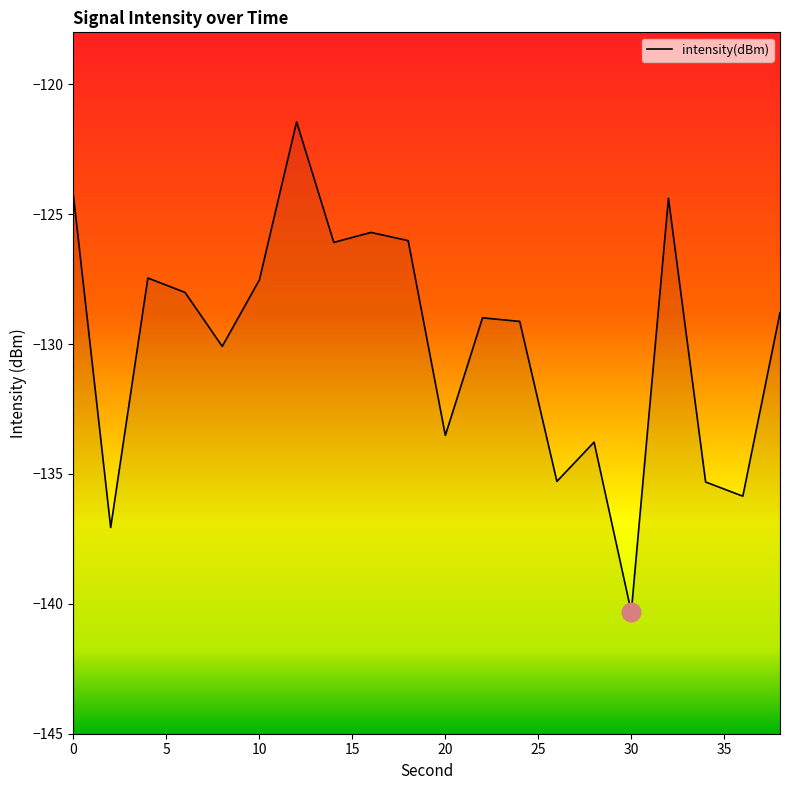

What is the change in value from 18 to 24?

-3.1